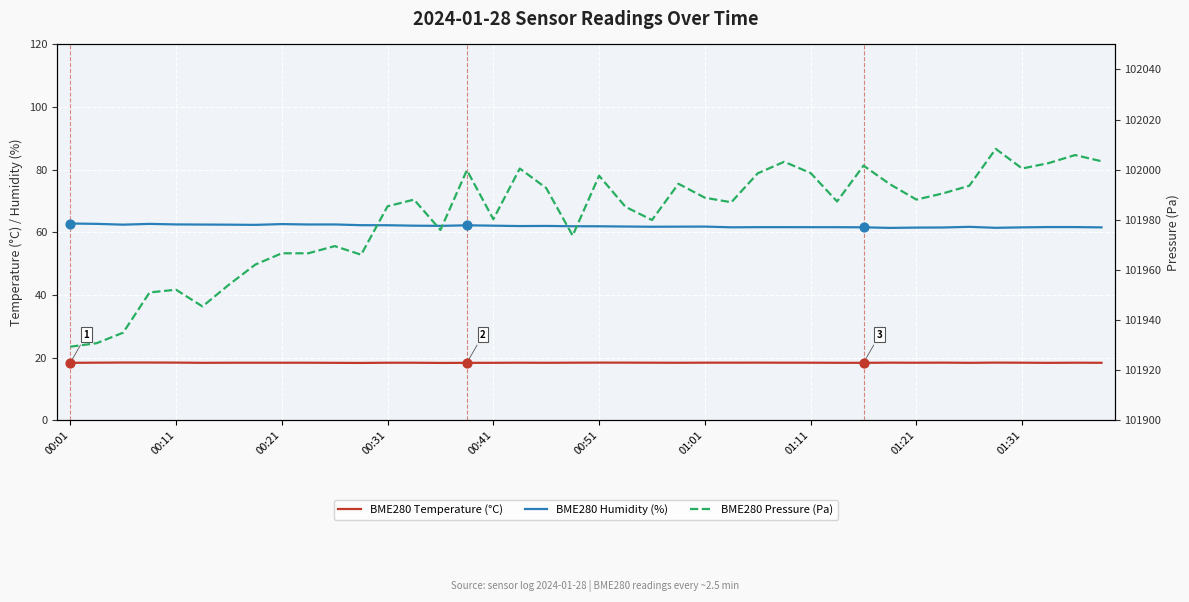

Is the value of BME280 Humidity (%) at 01:21 greater than the value of BME280 Pressure (Pa) at 00:11?

No